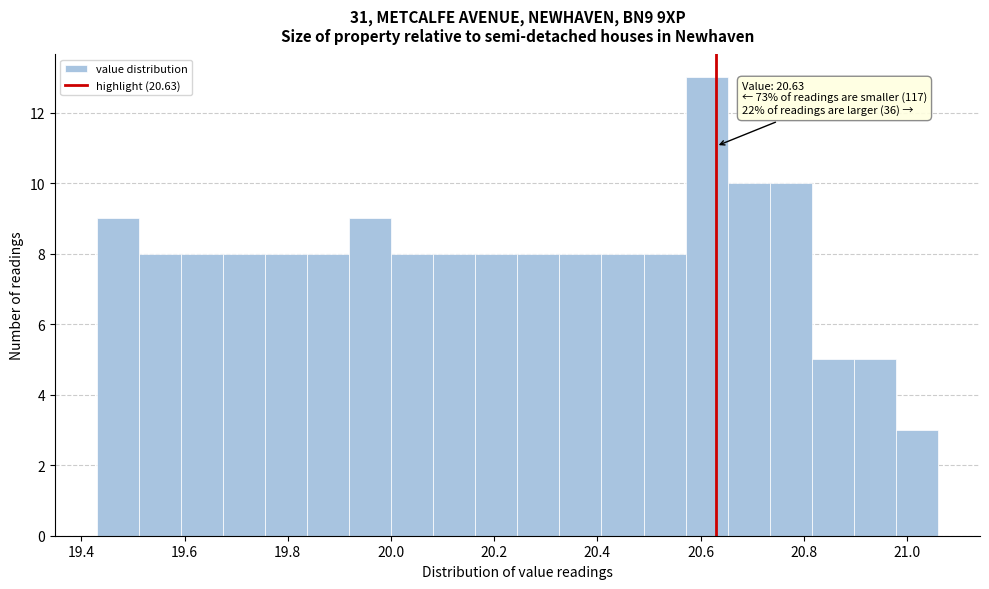

Over which range of the x-axis is the bar tallest?

20.58 to 20.66